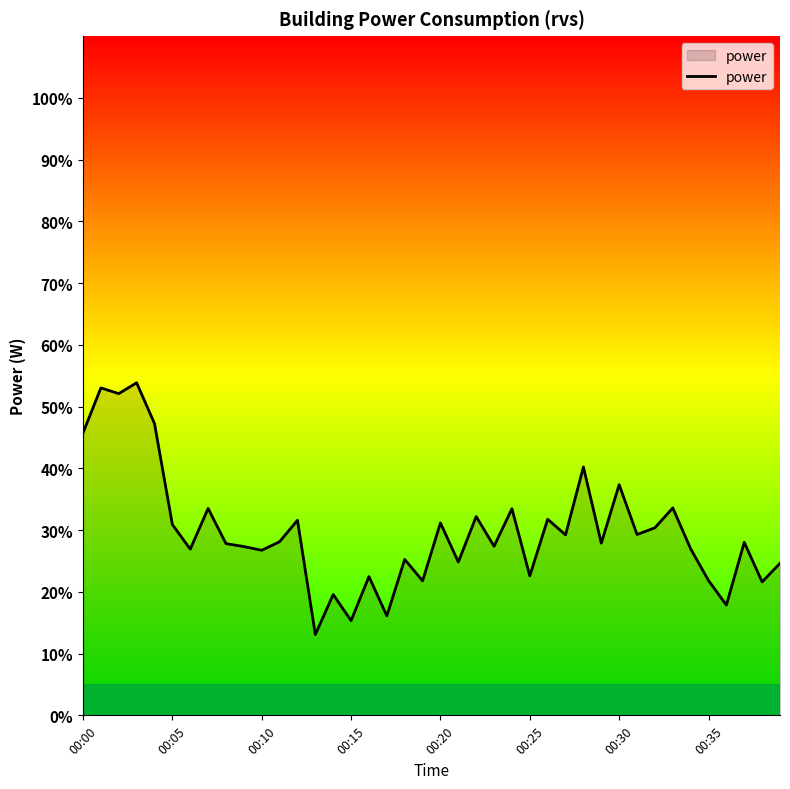

What is the smallest value displayed?

13.1